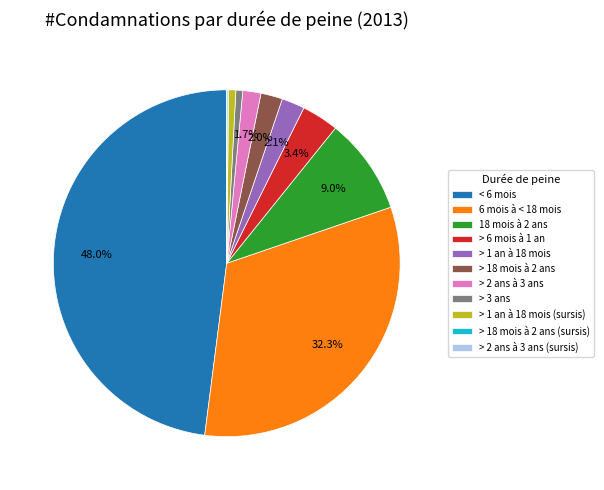

What is the largest slice in the pie chart?

< 6 mois